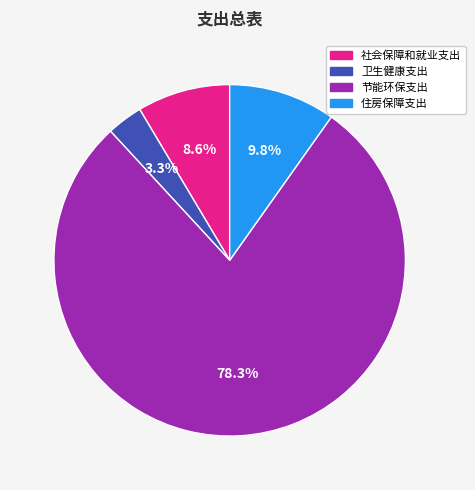

How many slices are in this pie chart?

4